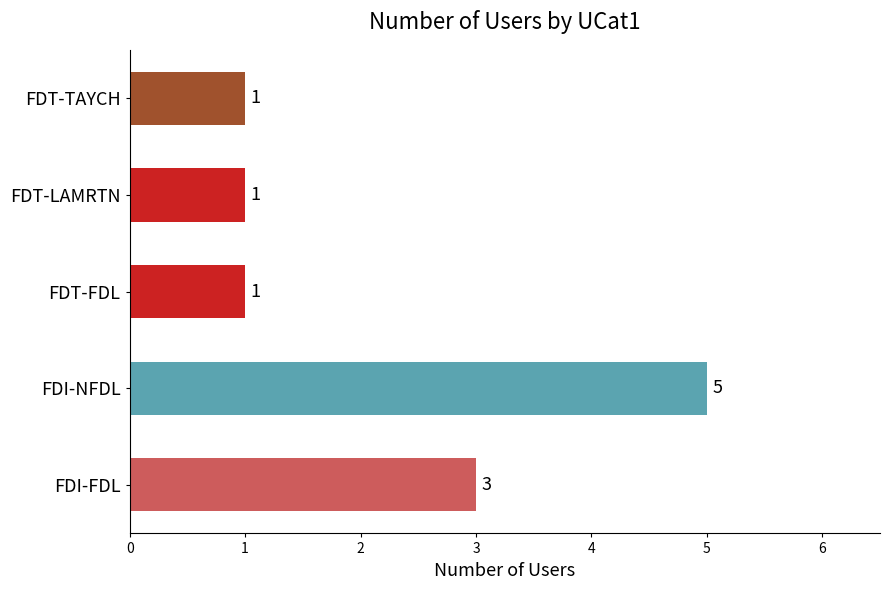

What is the sum of all values?

11